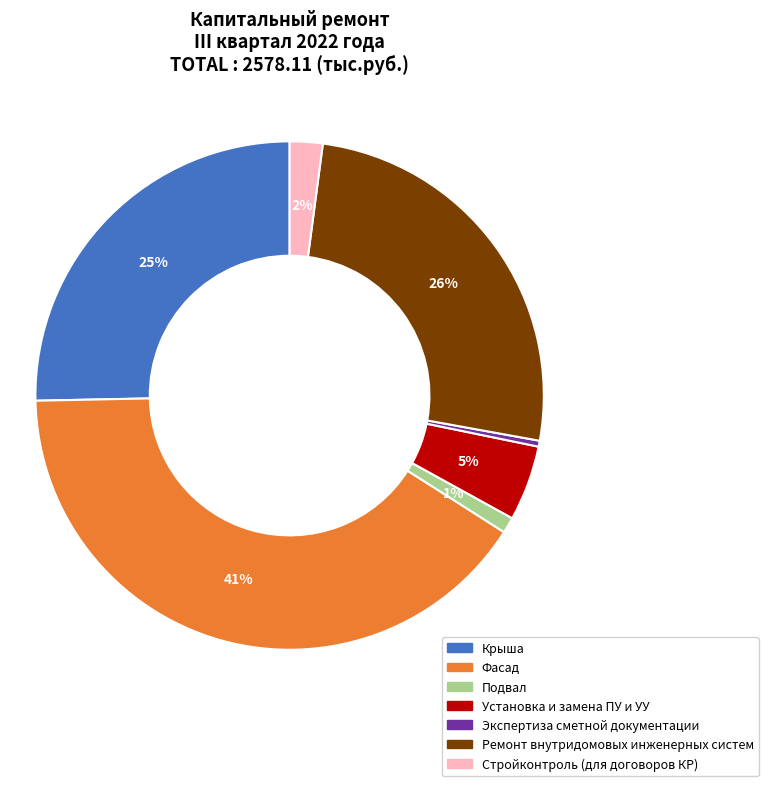

To the nearest percent, what is the average slice percentage?

14%